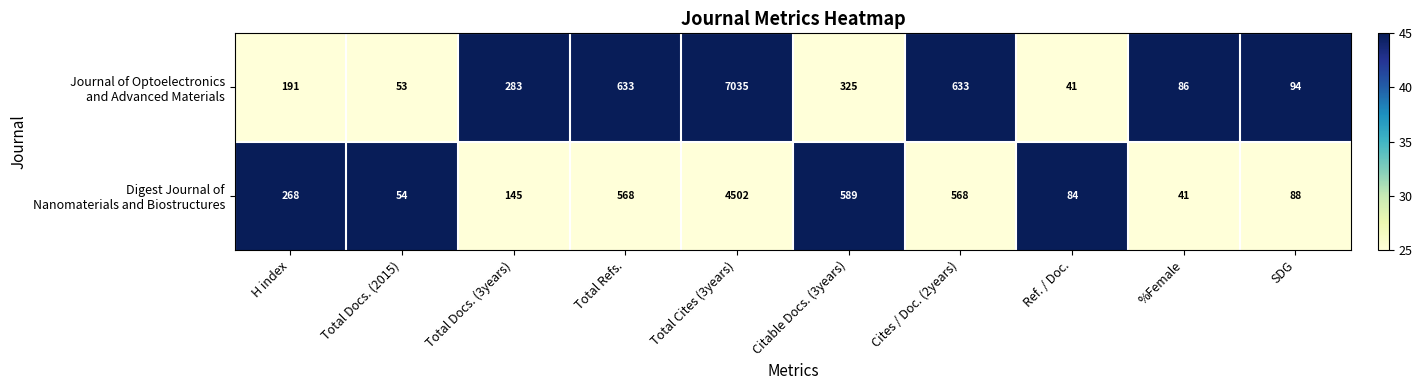

What is the difference between the highest and lowest values at Cites / Doc. (2years)?

65